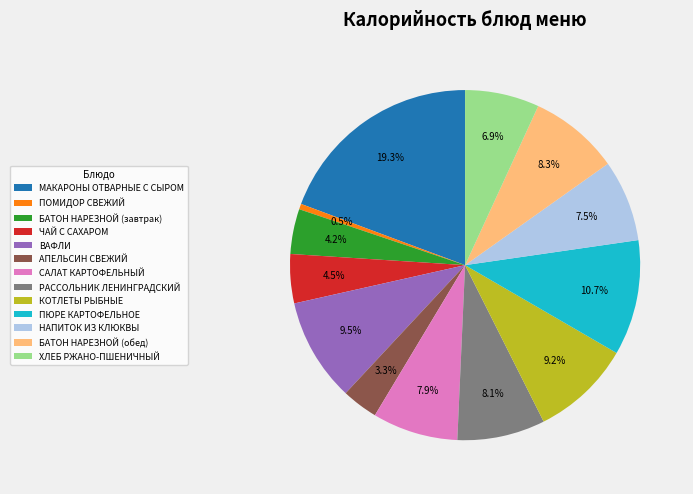

To the nearest percent, what is the average slice percentage?

8%